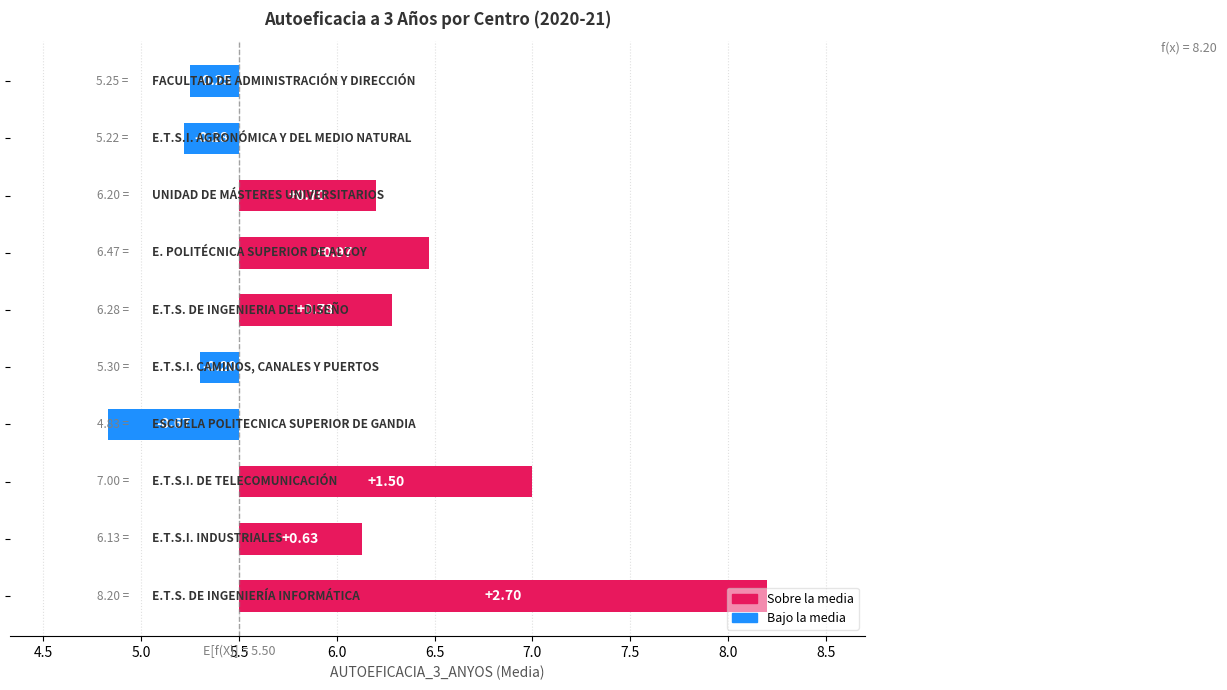

Read the value at E.T.S.I. INDUSTRIALES.

0.6